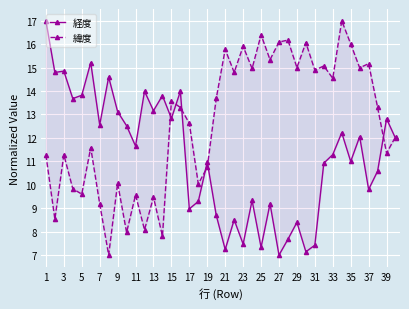

Does the chart display data point markers on the line(s)?

Yes